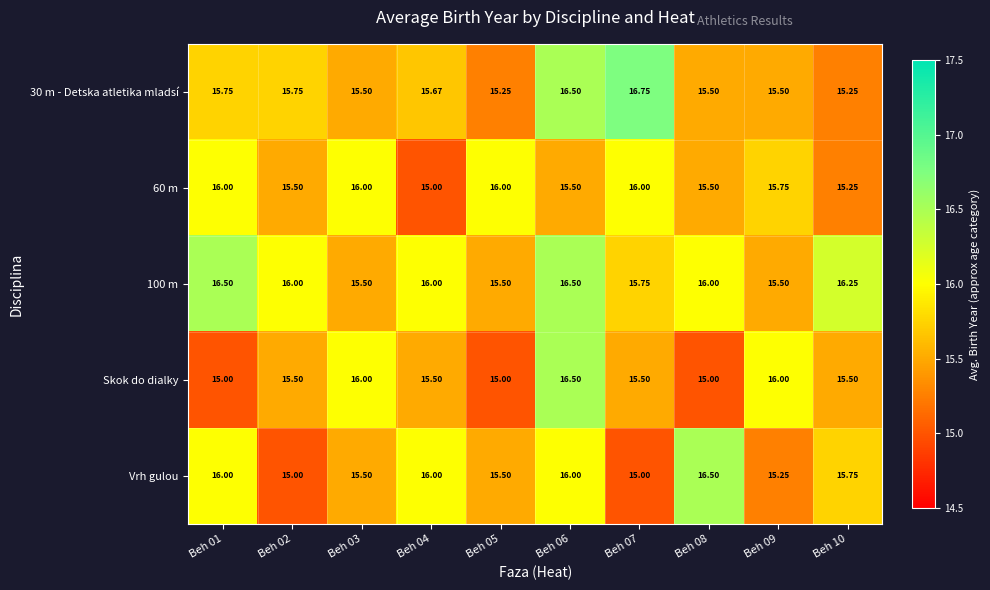

How many categories are shown in the chart?

10